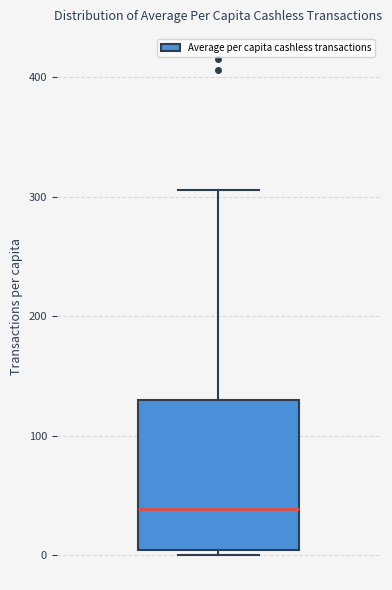

Transcribe this box plot: give where the median line is, the range the box spans, and where the two whiskers end, as read against the y-axis. The values are not printed on the chart, so give them approximately, as read against the axis.

median 40, box 0 to 130, whiskers 0 (just below the box's lower edge) to 310